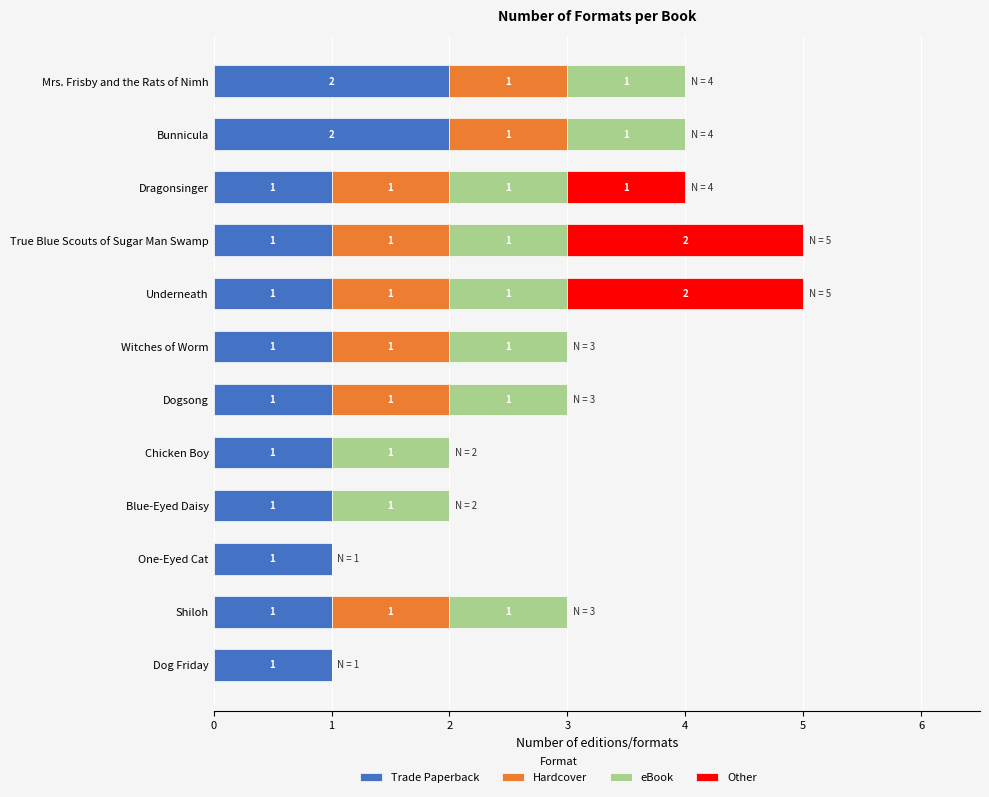

What is the total value across all series at Dogsong?

3